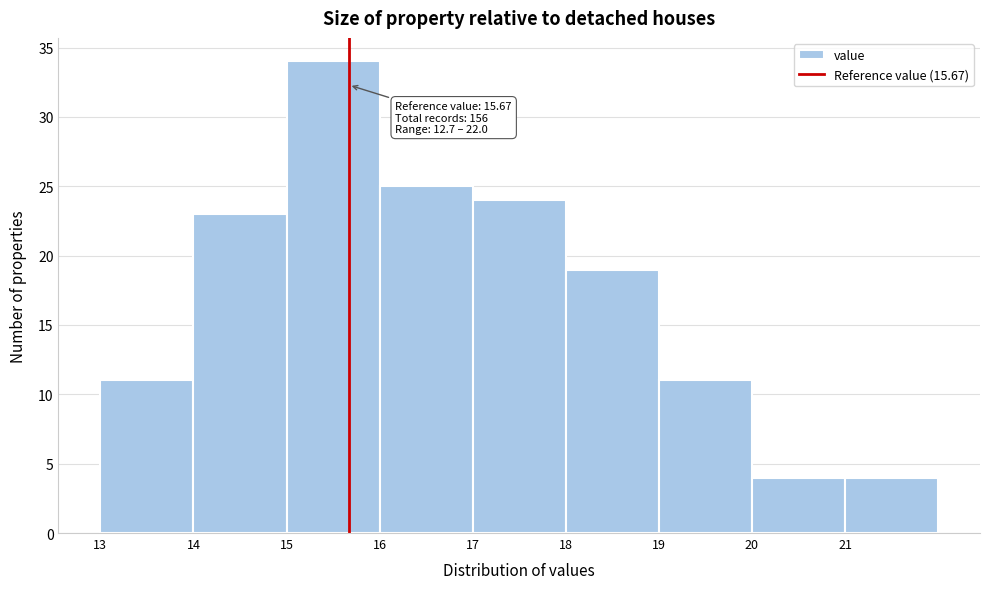

Which range on the x-axis has the tallest bar?

15 to 16